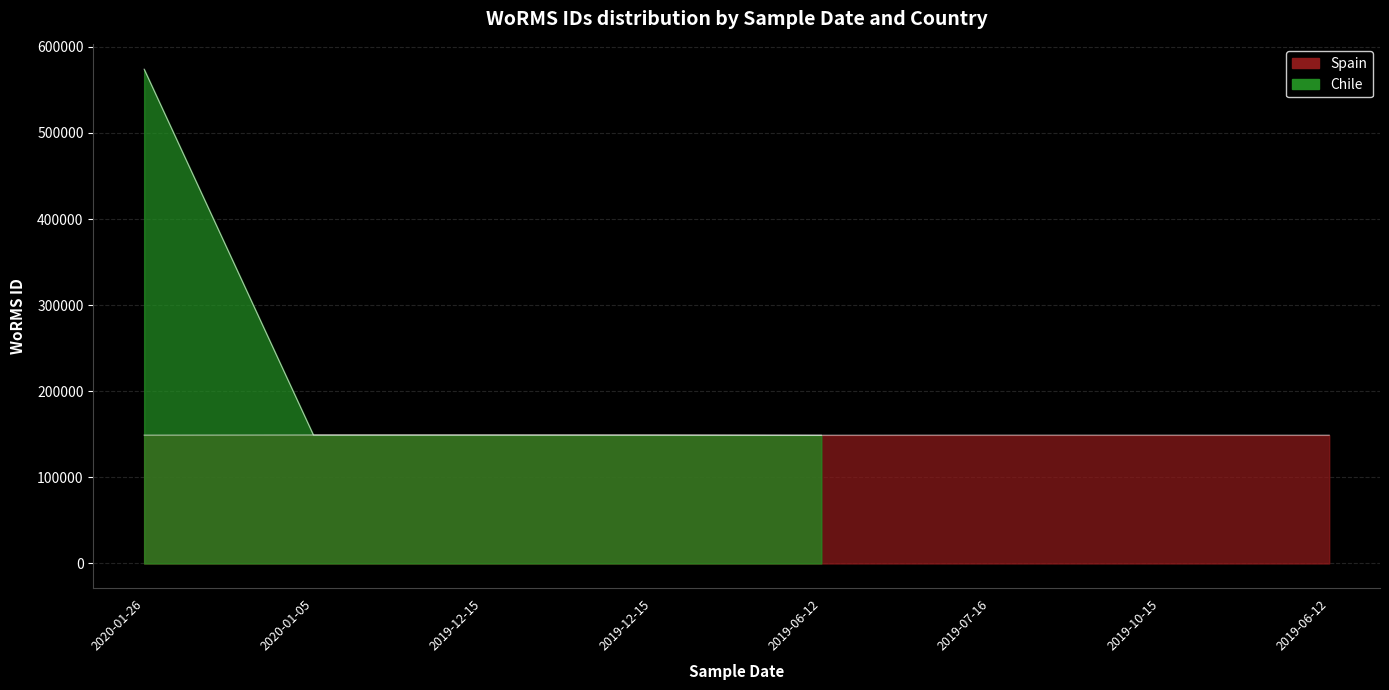

Reading left to right, extract all data points from this chart.

149028	149186	149186	149186	148954	149028	148989	148954